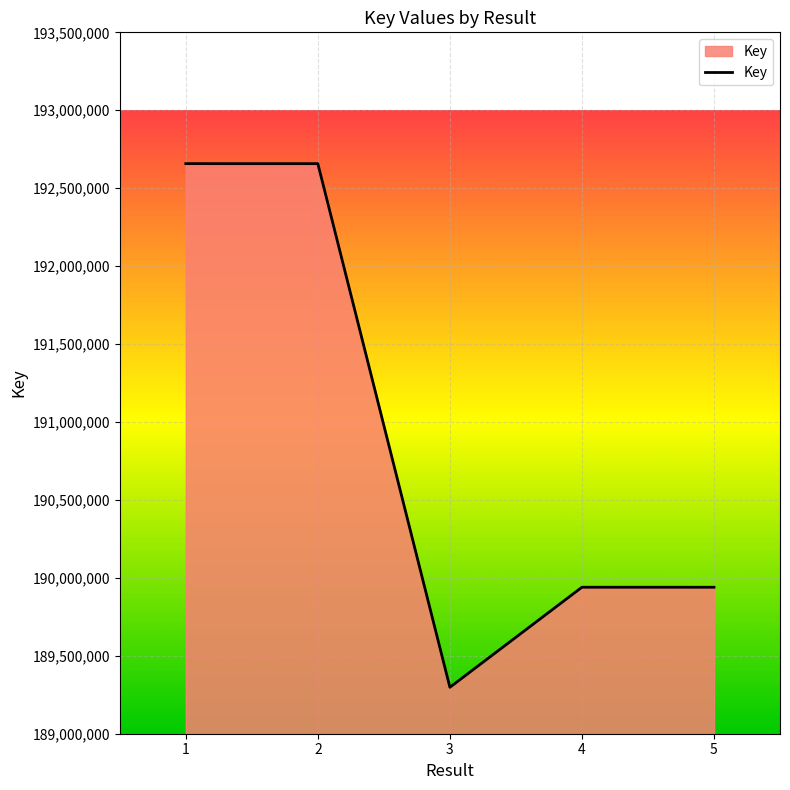

What is the change in value from 3 to 5?

+641817